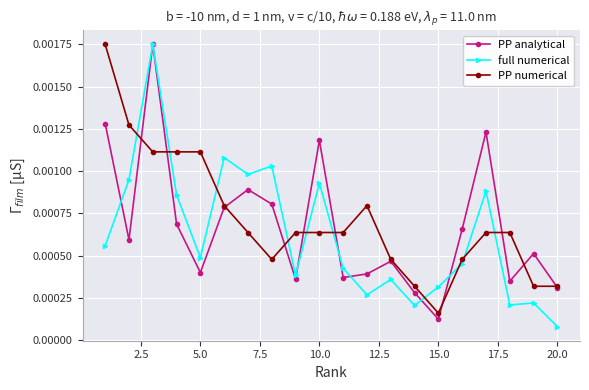

Count the PP numerical values in the range 0 to 1.

20